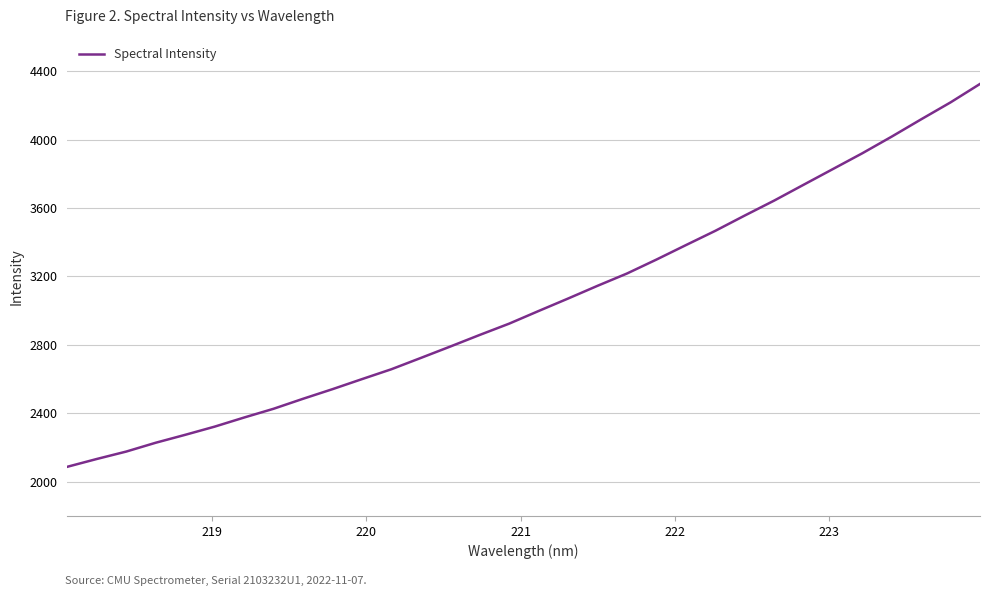

What is the greatest value displayed?

4325.6